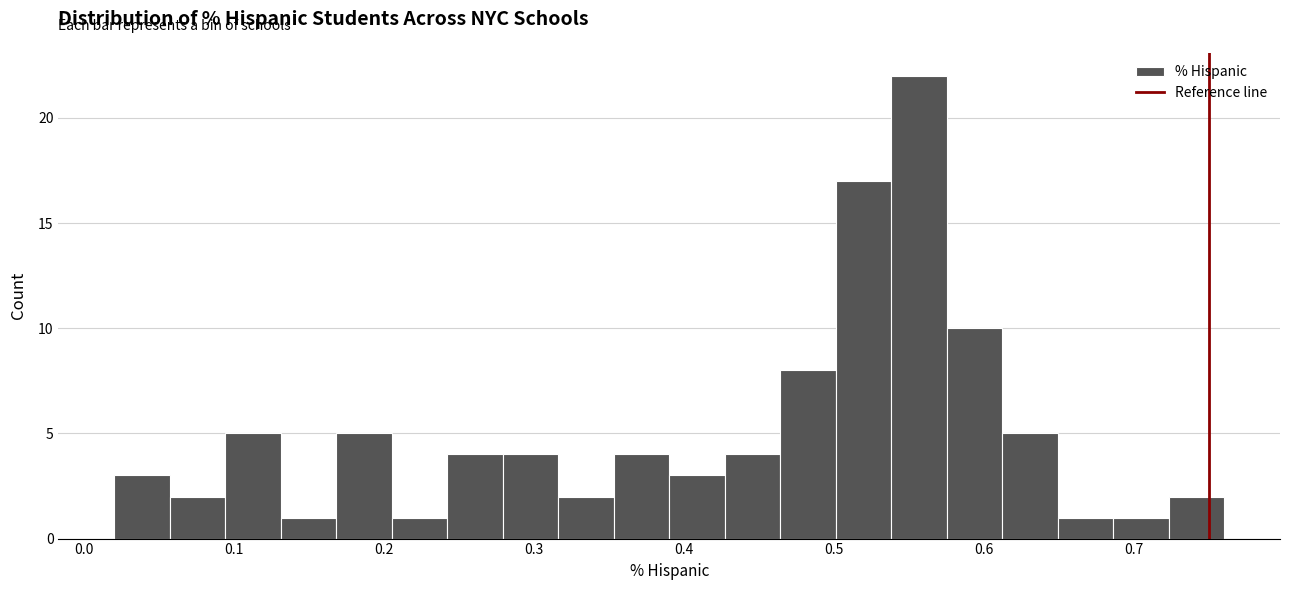

Around what value on the x-axis is the tallest bar? Give the approximate position of its centre, as read against the axis.

0.56